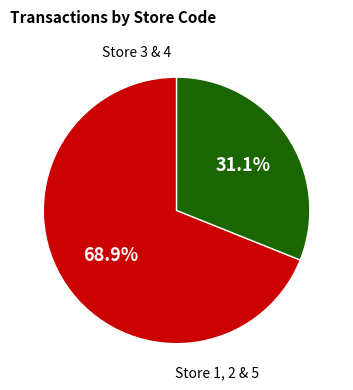

To the nearest percent, what is the difference between the largest and smallest slice percentages?

38%